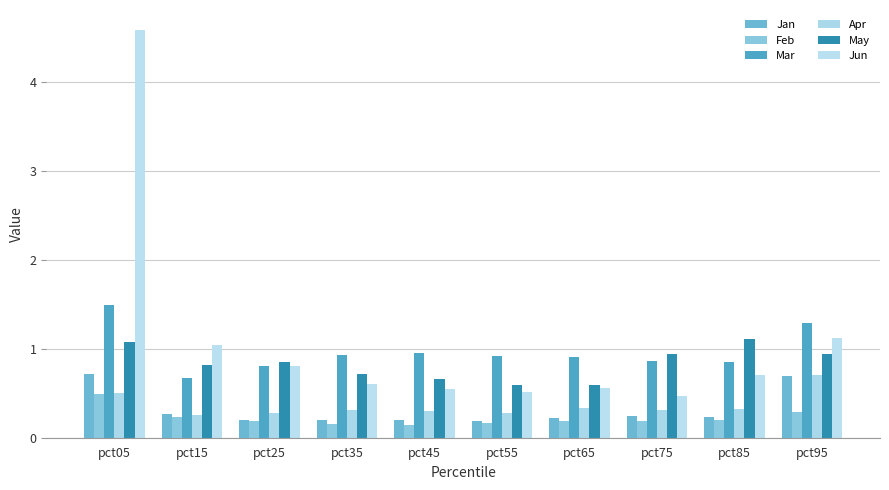

Between pct35 and pct15, which is larger?

pct15